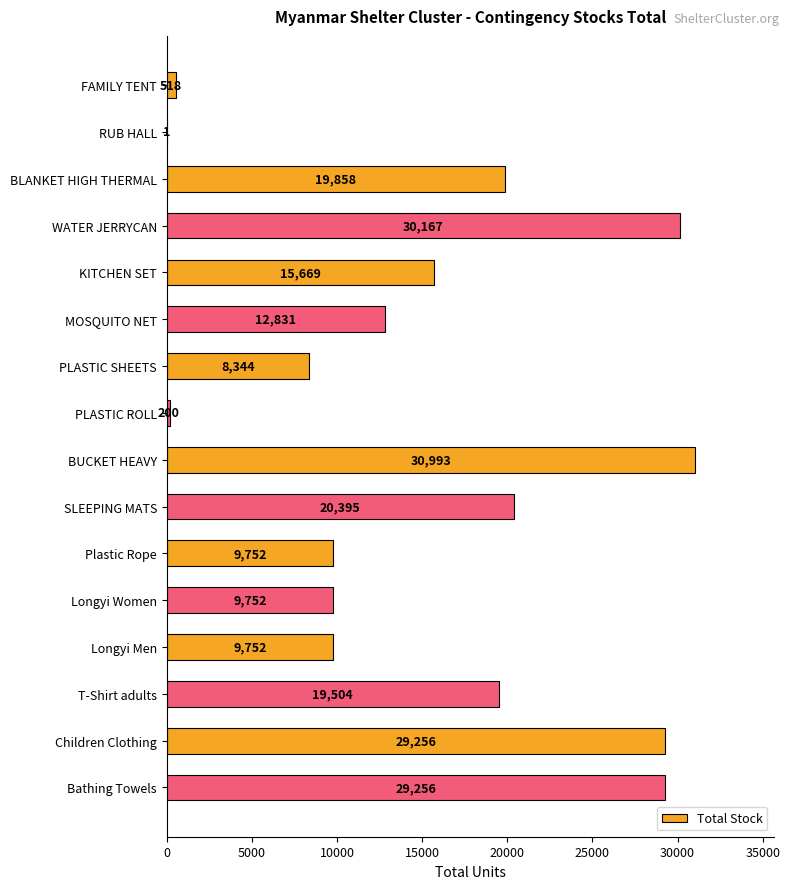

Which label corresponds to the largest value in the chart?

BUCKET HEAVY